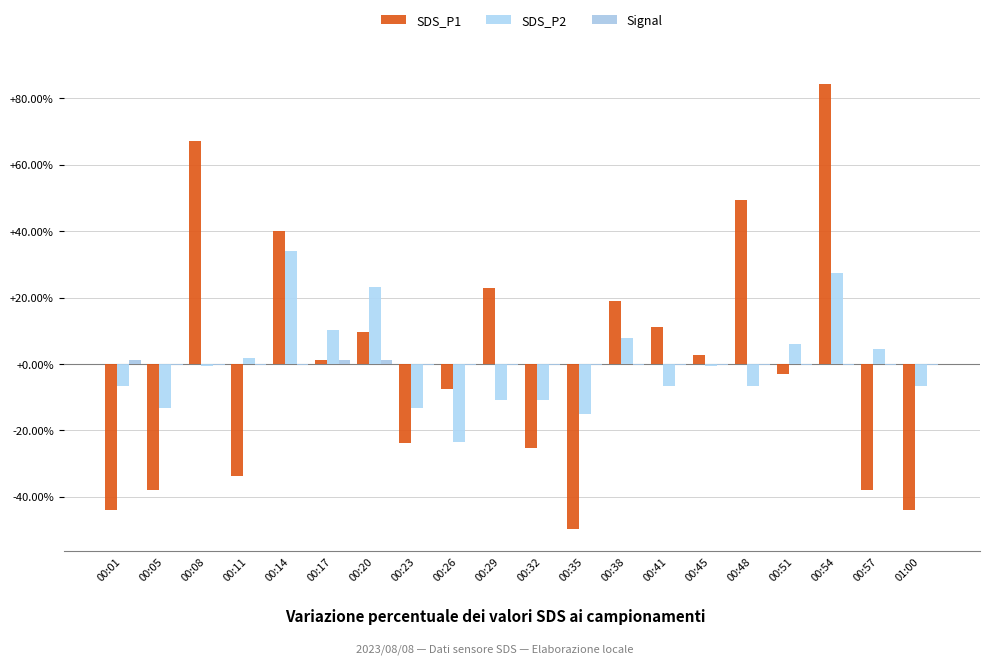

The value of SDS_P2 at 00:51 is 6.1. True or false?

True